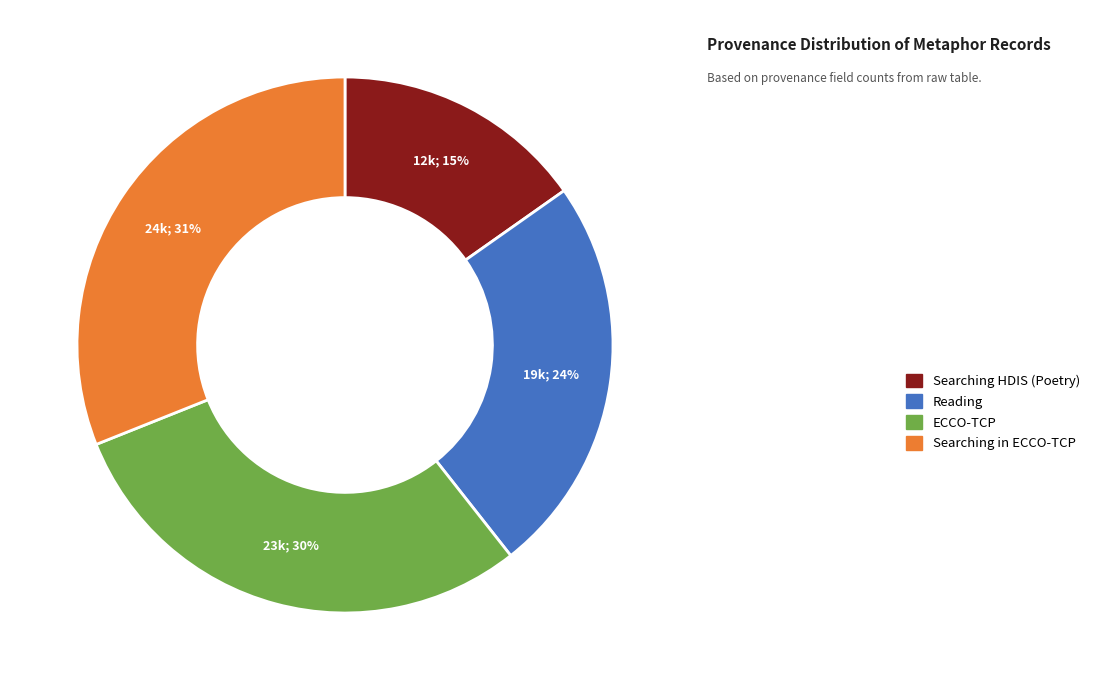

Do ECCO-TCP and Searching in ECCO-TCP together represent more than half of the pie?

Yes